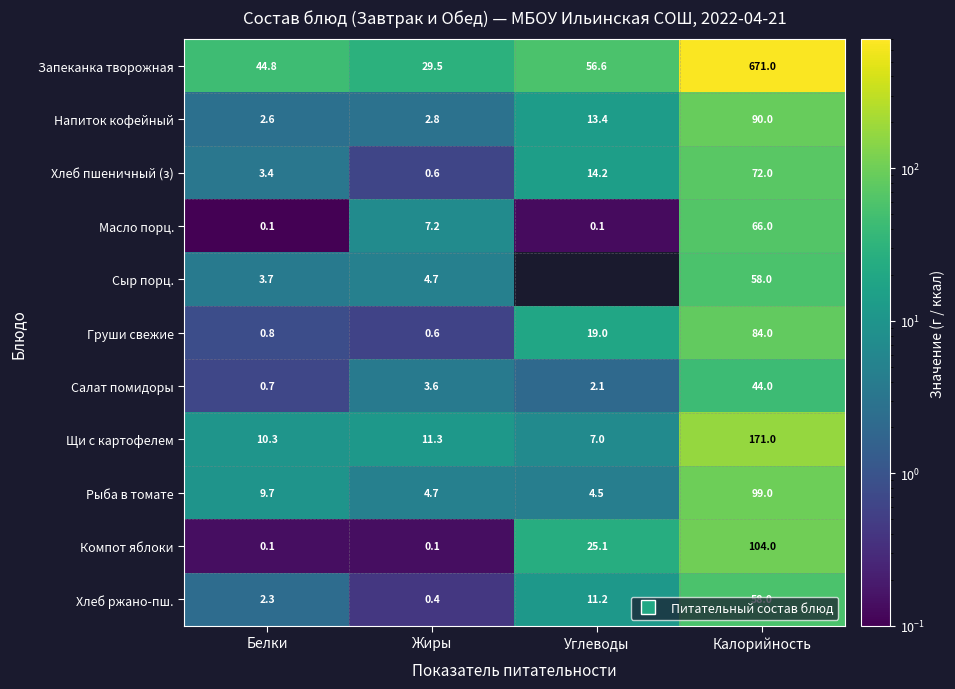

Where is Груши свежие nearest to the value 42?

Углеводы